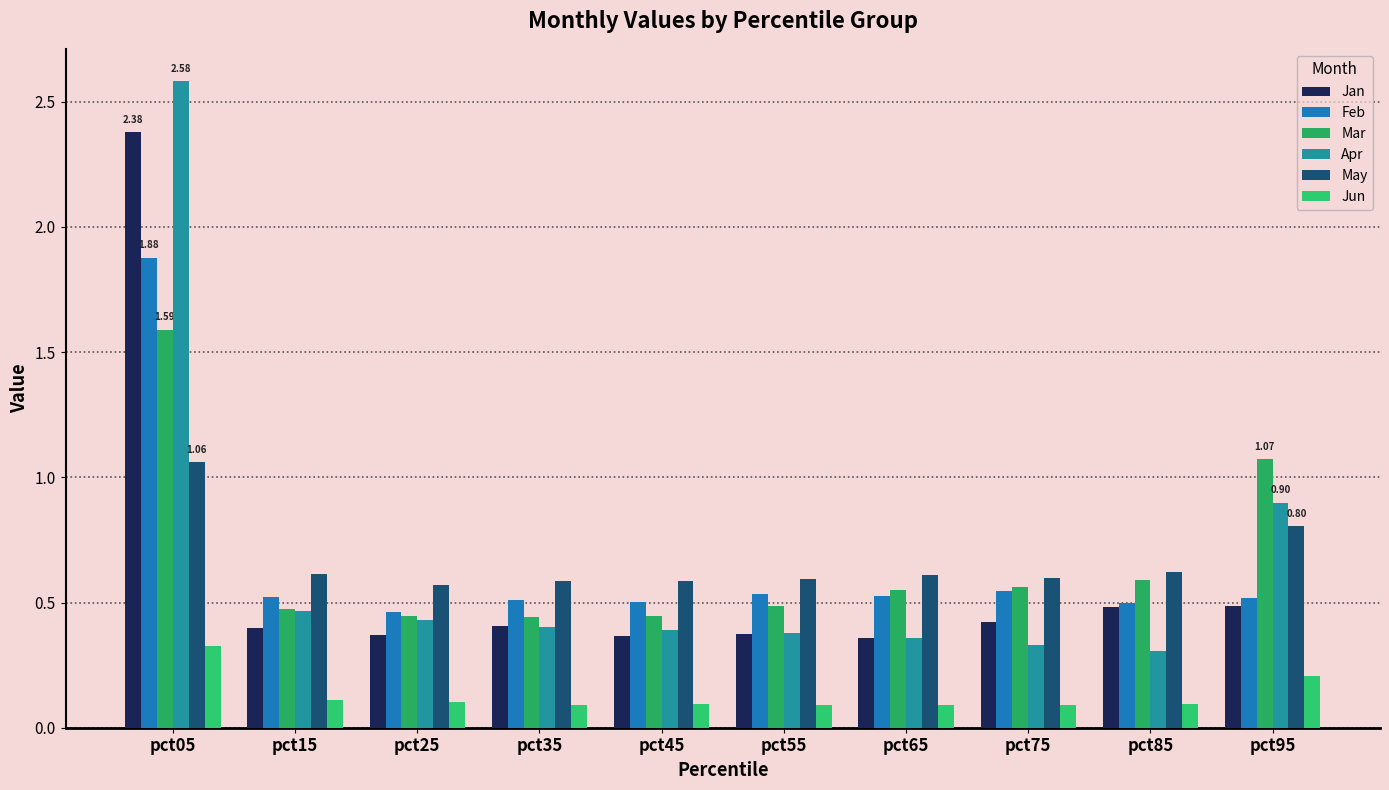

List the labels in order of May value, largest first.

pct05, pct95, pct85, pct15, pct65, pct75, pct55, pct45, pct35, pct25